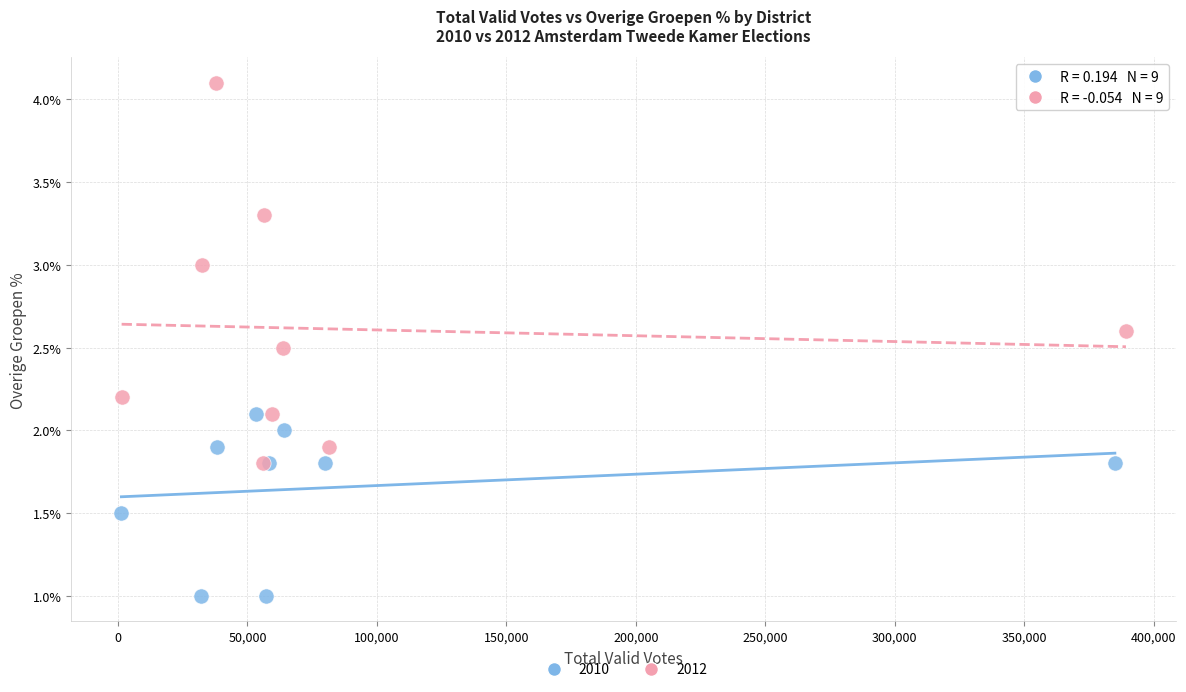

What are all the series names shown in the legend?

2010, 2012